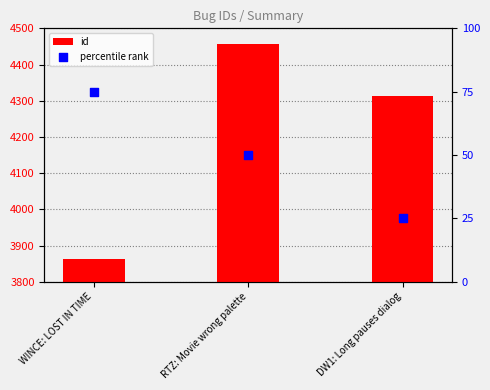

Which series contains the highest Y value?

id